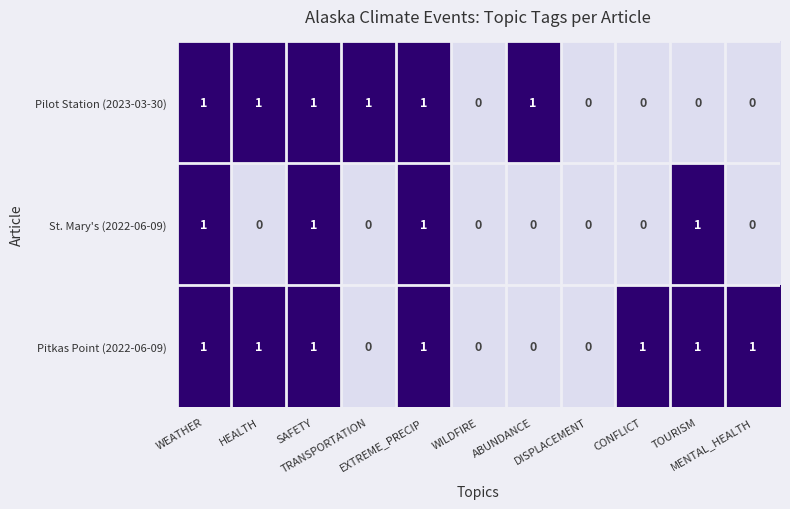

Rank the series by their average value, from lowest to highest.

St. Mary's (2022-06-09), Pilot Station (2023-03-30), Pitkas Point (2022-06-09)